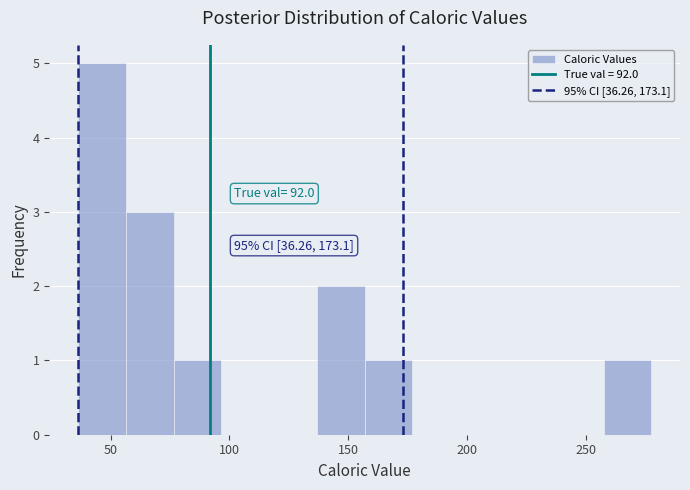

Over which range of the x-axis is the bar tallest?

35 to 55